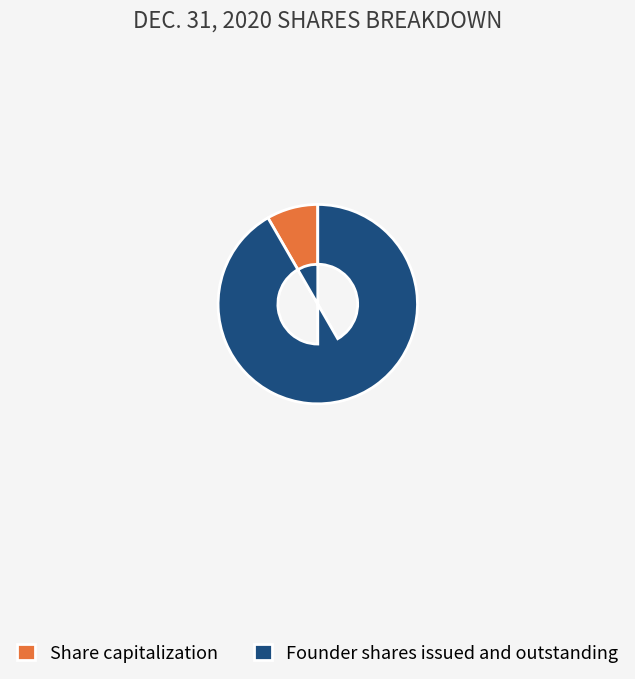

Approximately how many times larger is the value at Founder shares issued and outstanding compared to Share capitalization?

11.0